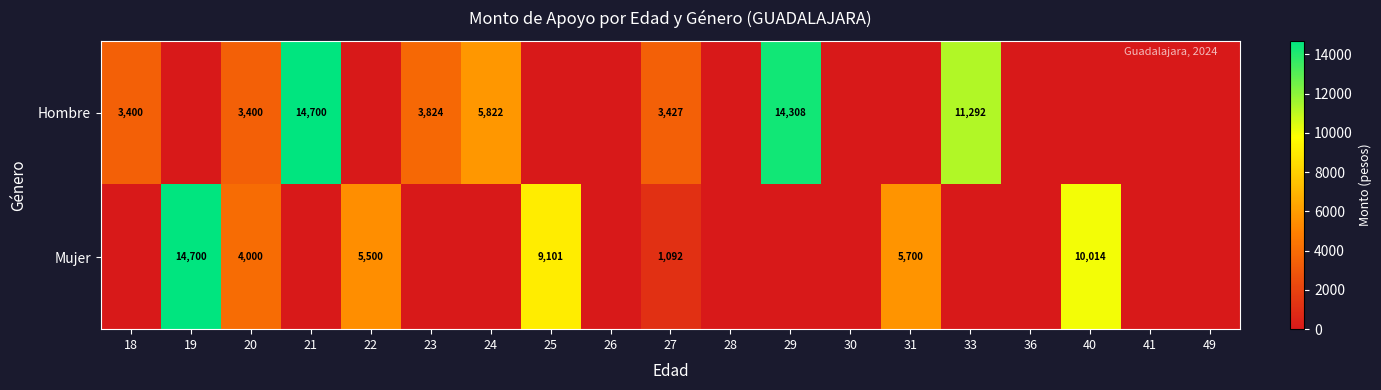

The value of Hombre at 23 is 5621. True or false?

False